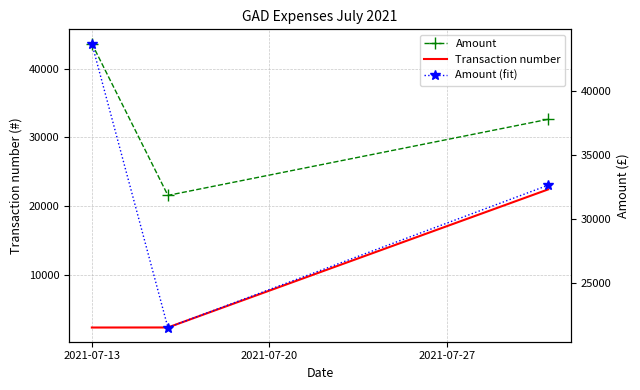

What is the greatest value displayed?

43669.8